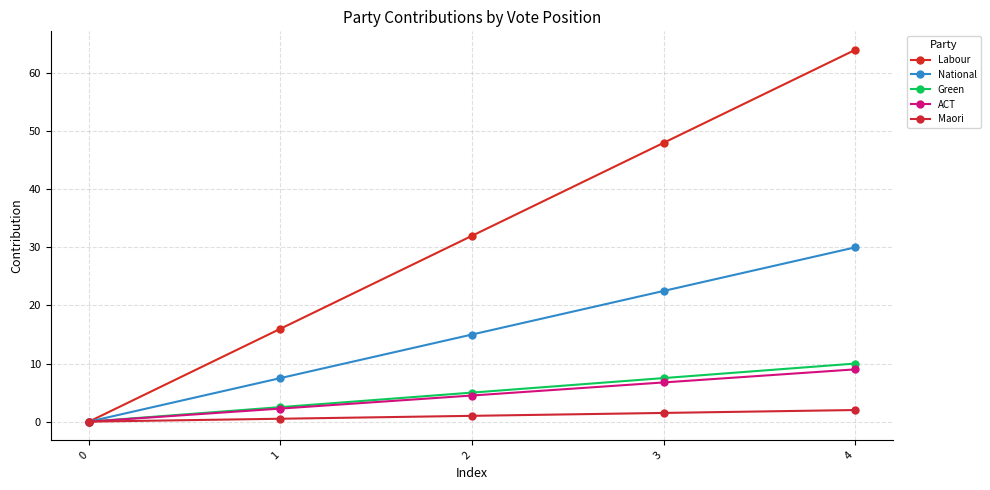

Reading left to right, transcribe all the data shown in this chart.

Labour: 0.0	16.0	32.0	48.0	64.0
National: 0.0	7.5	15.0	22.5	30.0
Green: 0.0	2.5	5.0	7.5	10.0
ACT: 0.0	2.2	4.5	6.8	9.0
Maori: 0.0	0.5	1.0	1.5	2.0